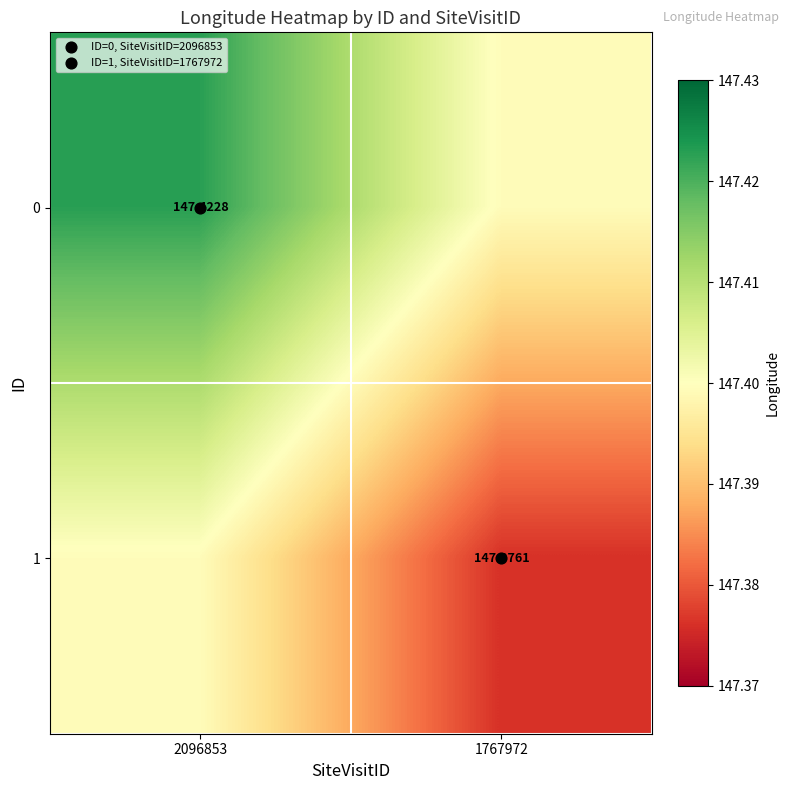

What is the total value across all series at 2096853?

294.8